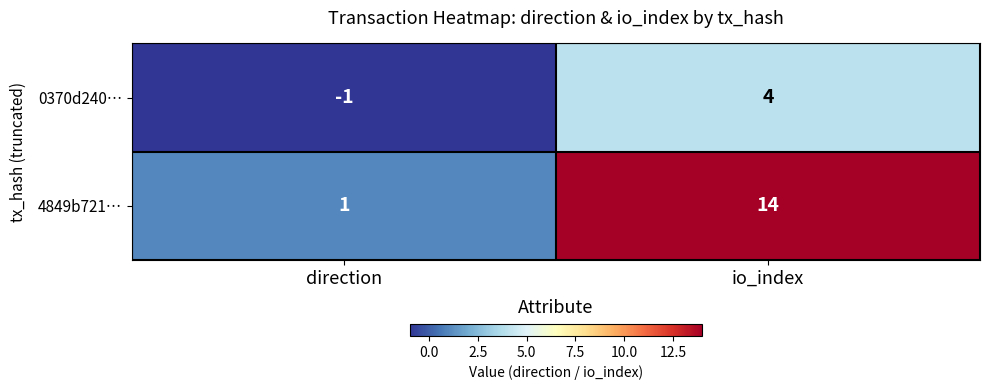

Which series has the largest range (max minus min)?

4849b721…